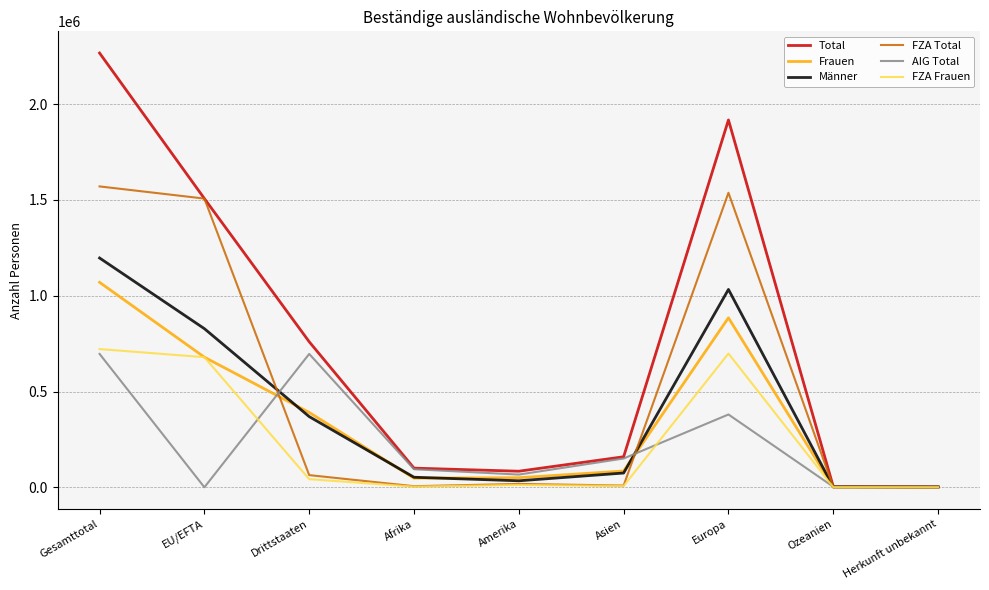

True or false: Frauen and AIG Total cross at least once.

True